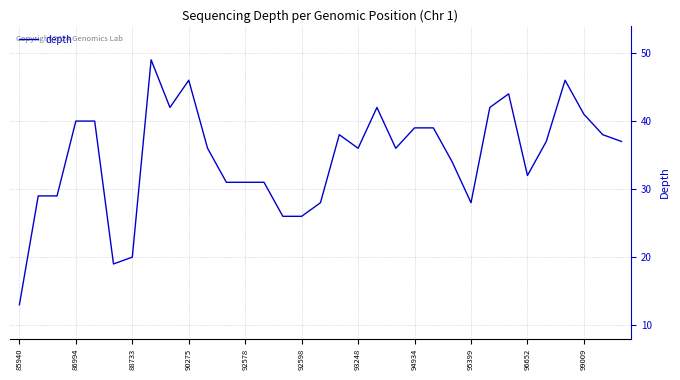

What is the minimum value shown in the chart?

13